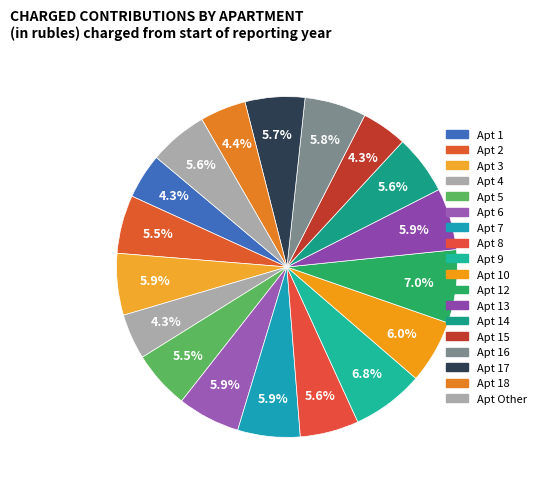

How many segments does this pie chart have?

18